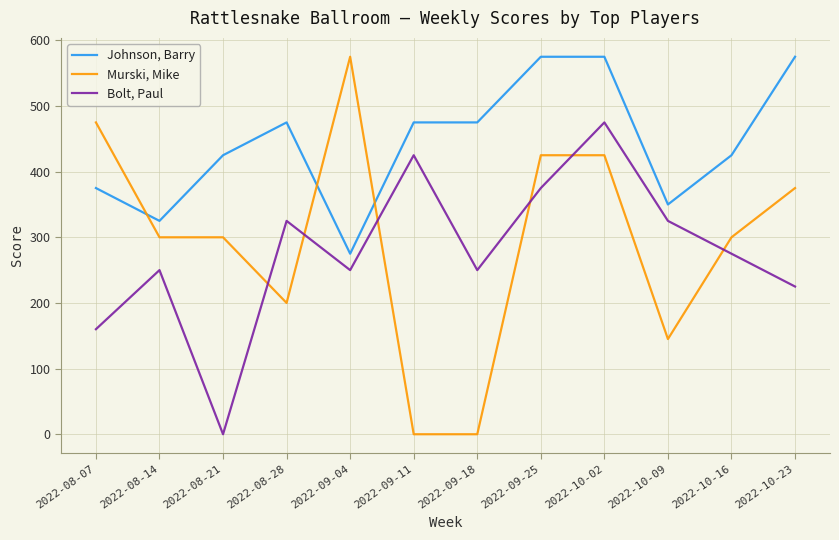

What is the difference between the maximum and minimum values in the Murski, Mike series?

575